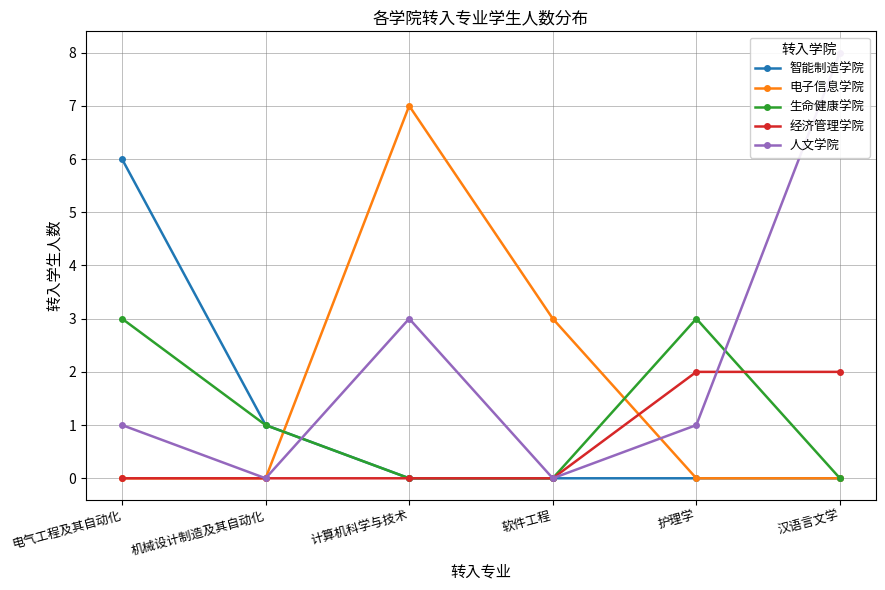

How many distinct data groups are displayed?

5